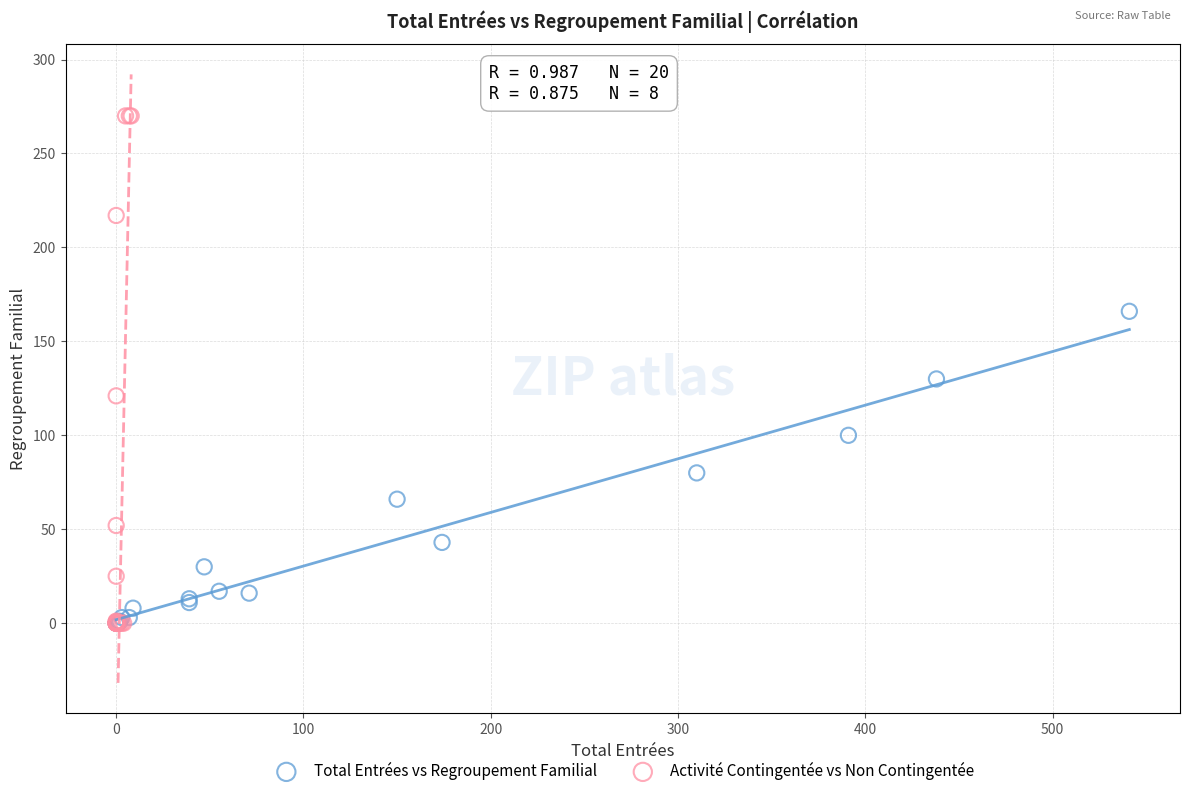

Which series has the widest spread of Y values?

Activité Contingentée vs Non Contingentée